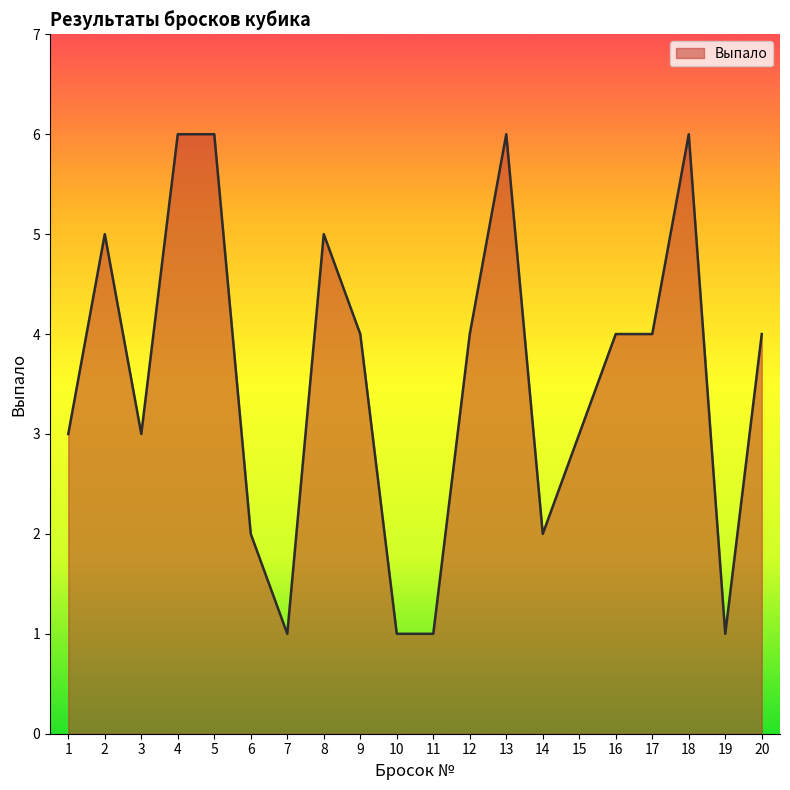

Does the chart have visible grid lines?

No